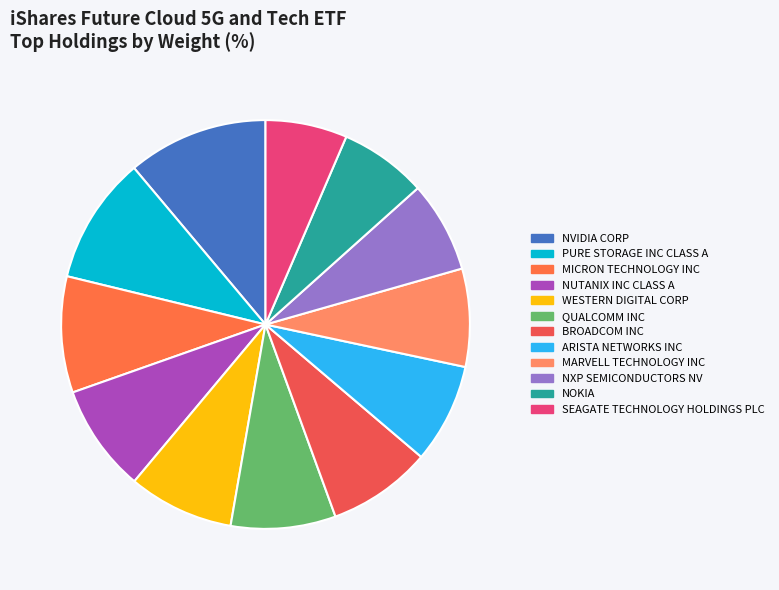

To the nearest percent, what is the difference between the largest and smallest slice percentages?

5%